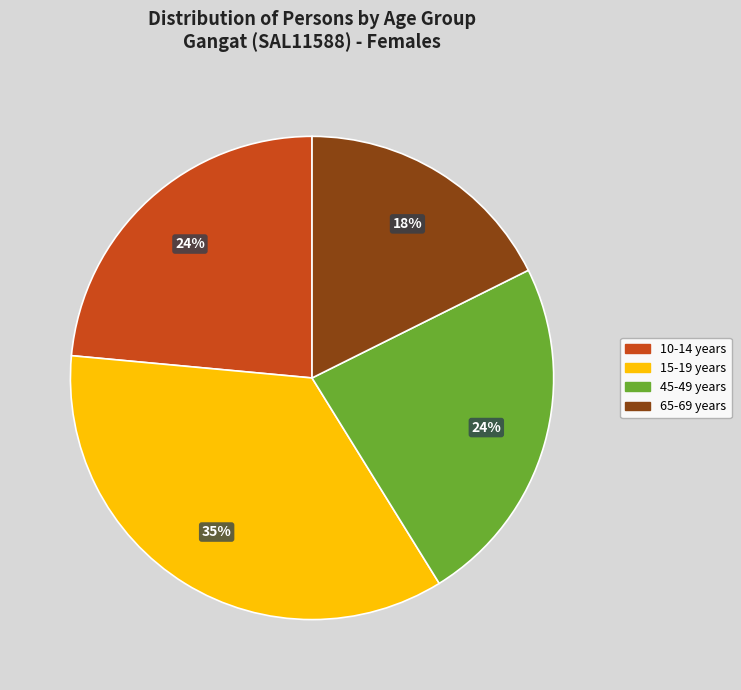

To the nearest percent, what is the average slice percentage?

25%